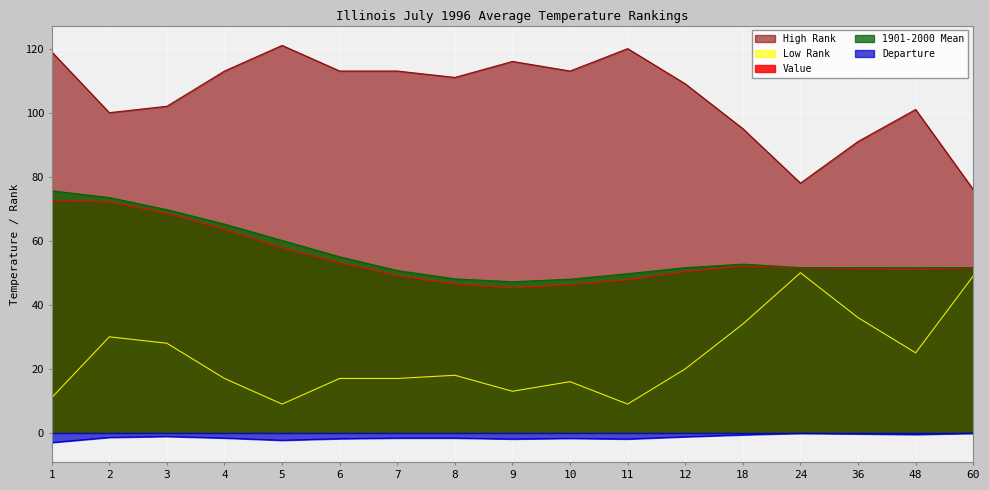

Is the value of Low Rank at 2 greater than the value of 1901-2000 Mean at 60?

No